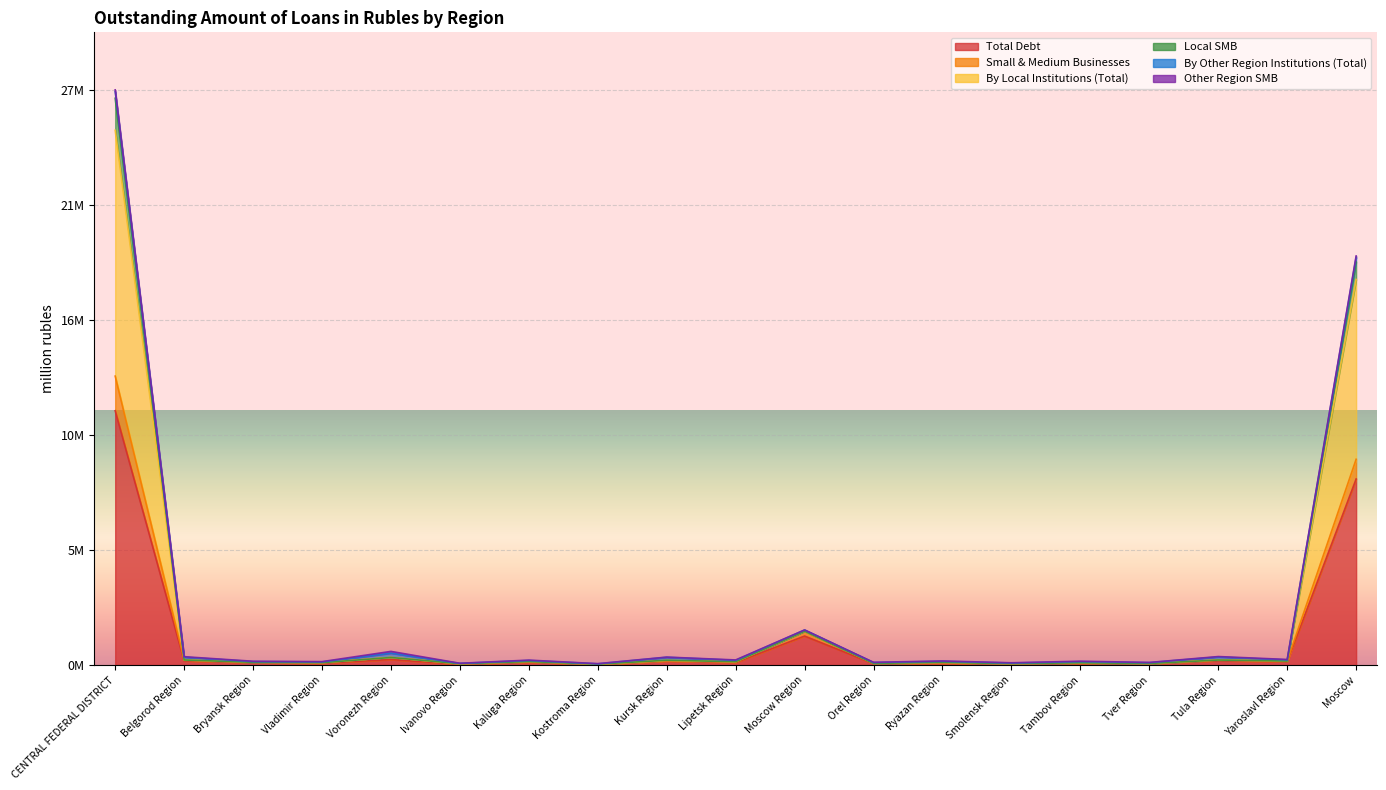

At which category is the sum across all series the highest?

CENTRAL FEDERAL DISTRICT